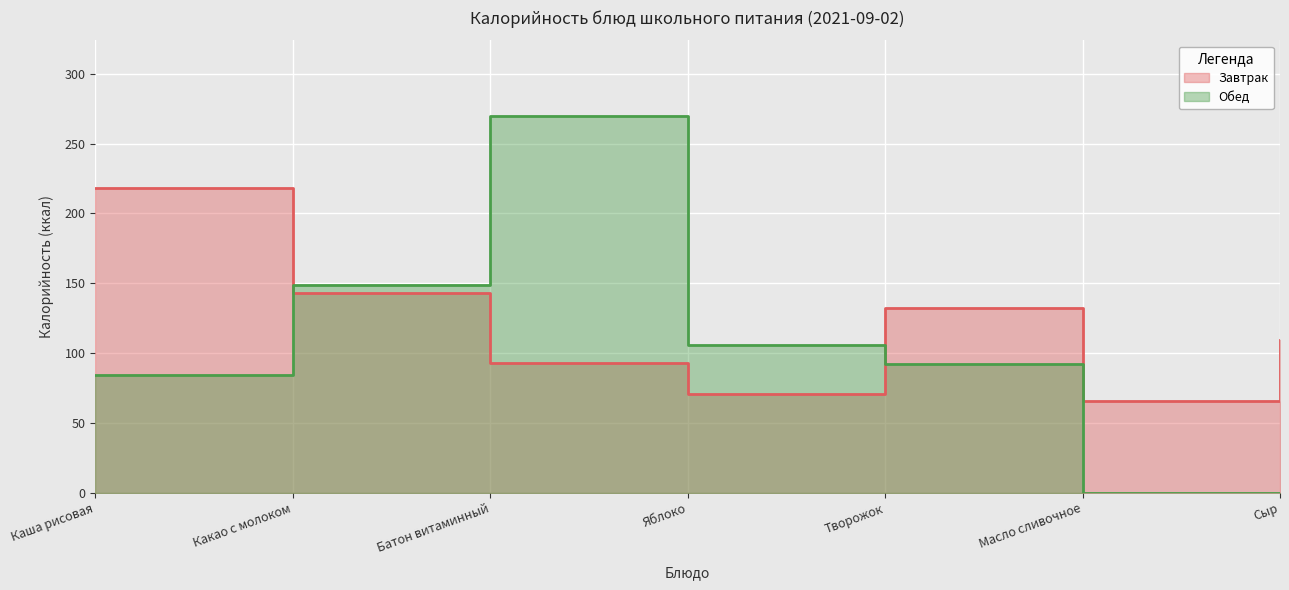

How many positive values does the Обед series have?

5